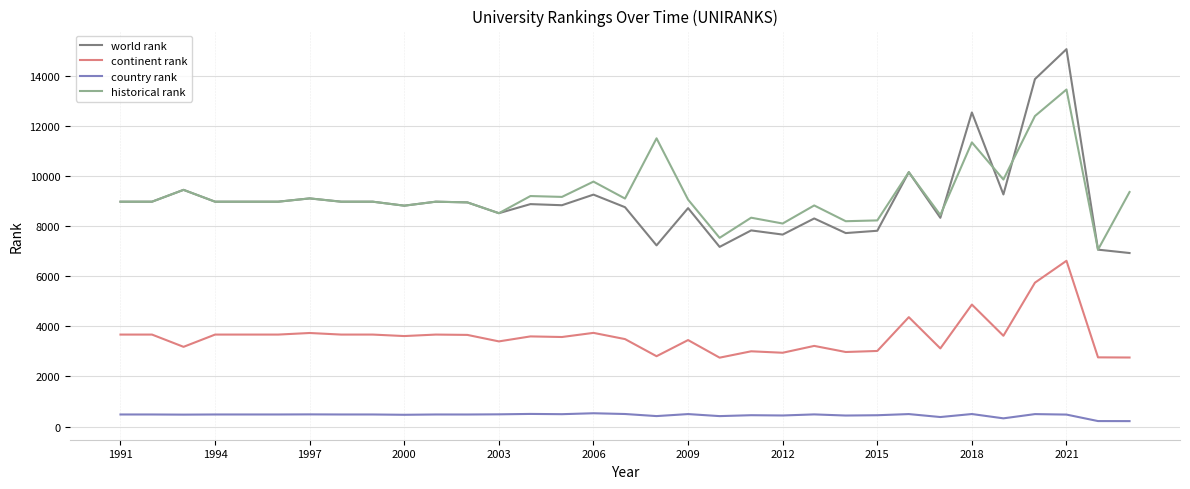

Which series has the largest range (max minus min)?

world rank